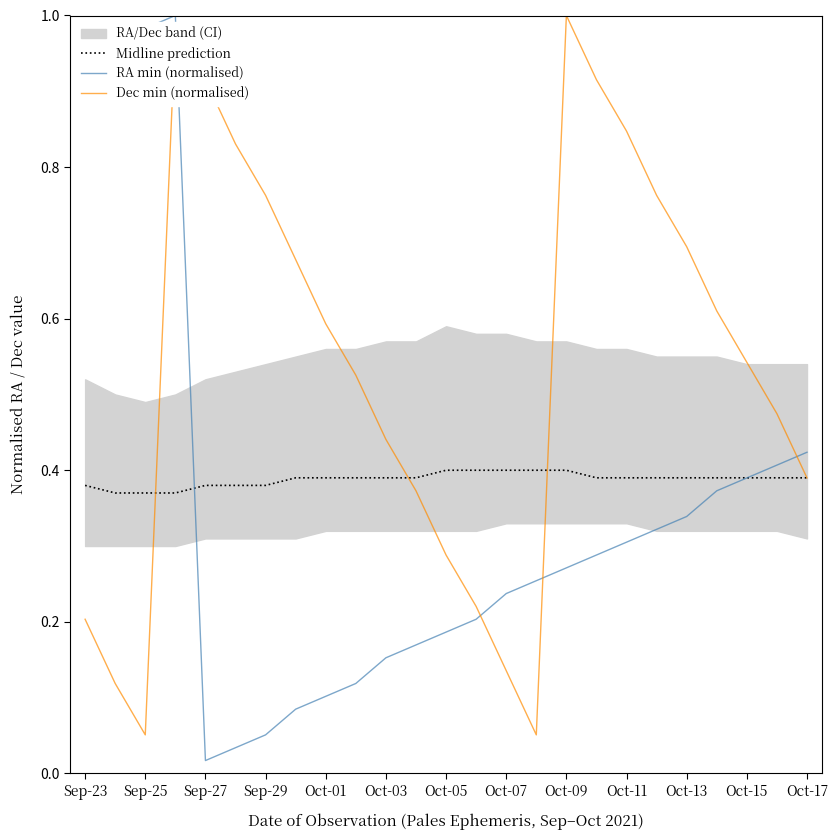

Is it true that Dec min (normalised) equals 1.3 at Oct-11?

False